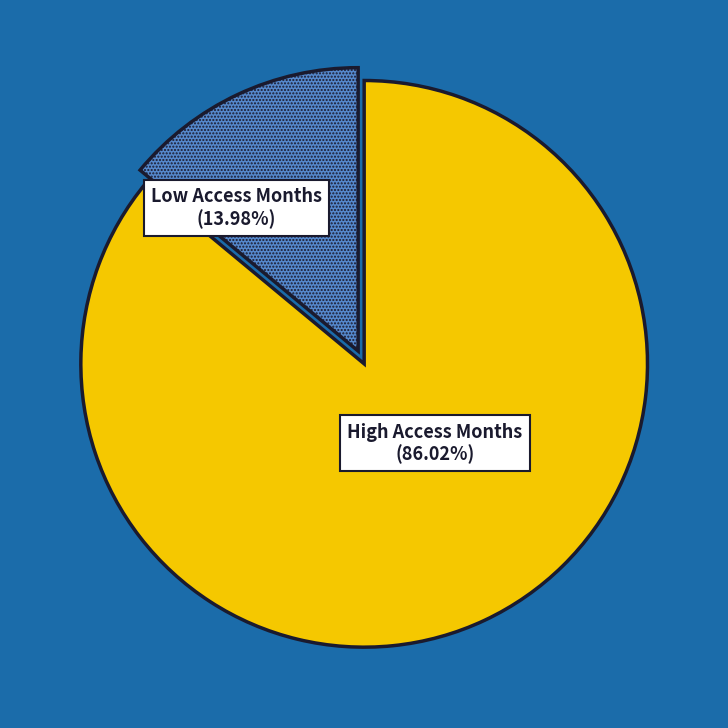

Is there any slice that represents more than half of the pie?

Yes